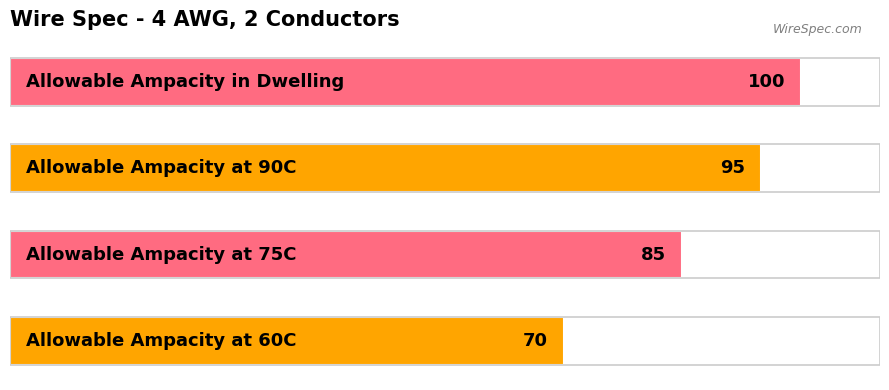

Count the values in the range 85 to 100.

3